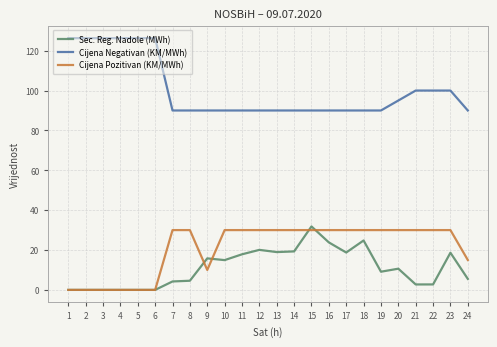

Does the chart have visible grid lines?

Yes